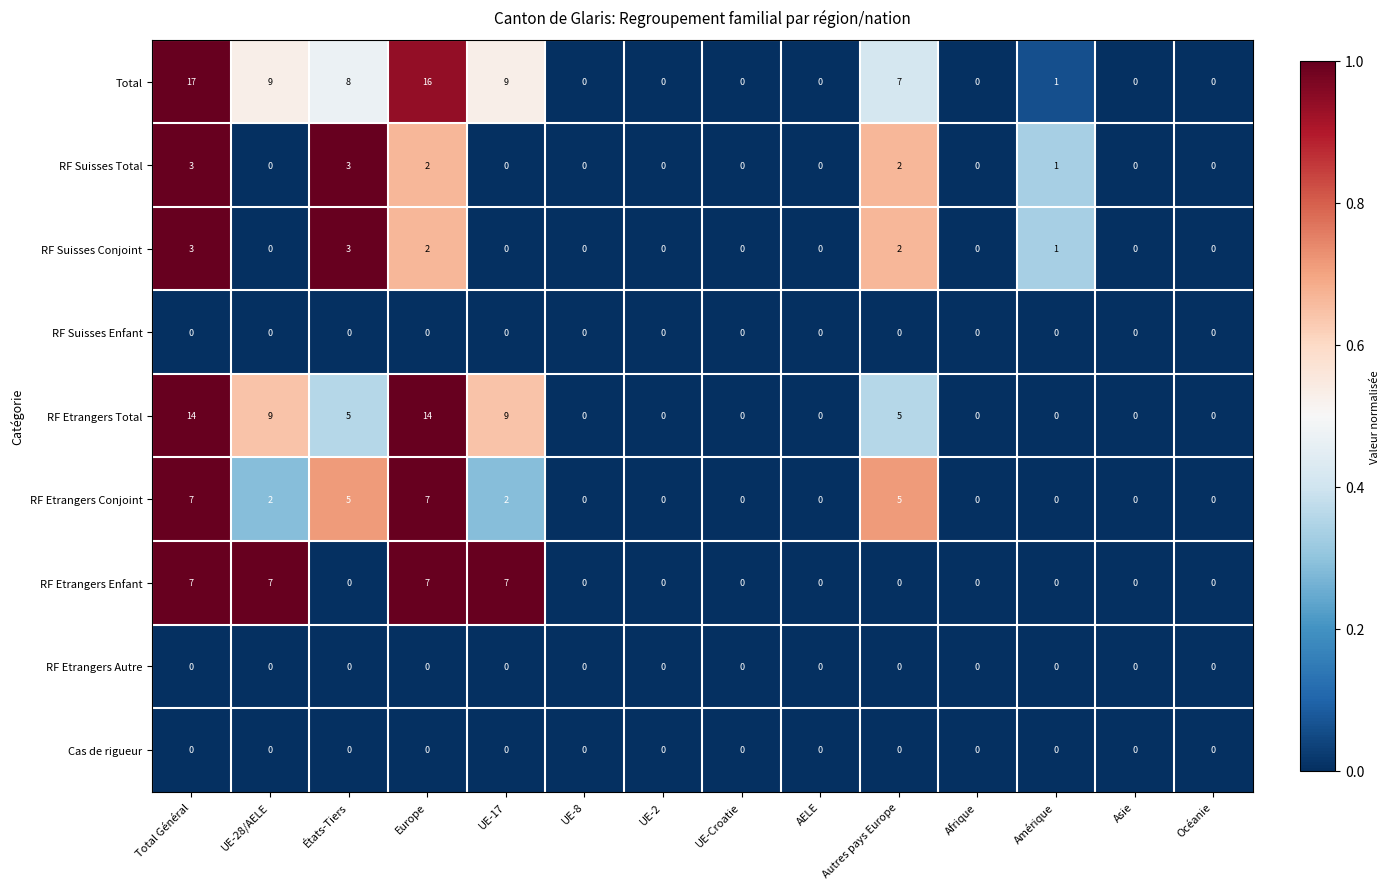

Which series has the largest total across all categories?

Total